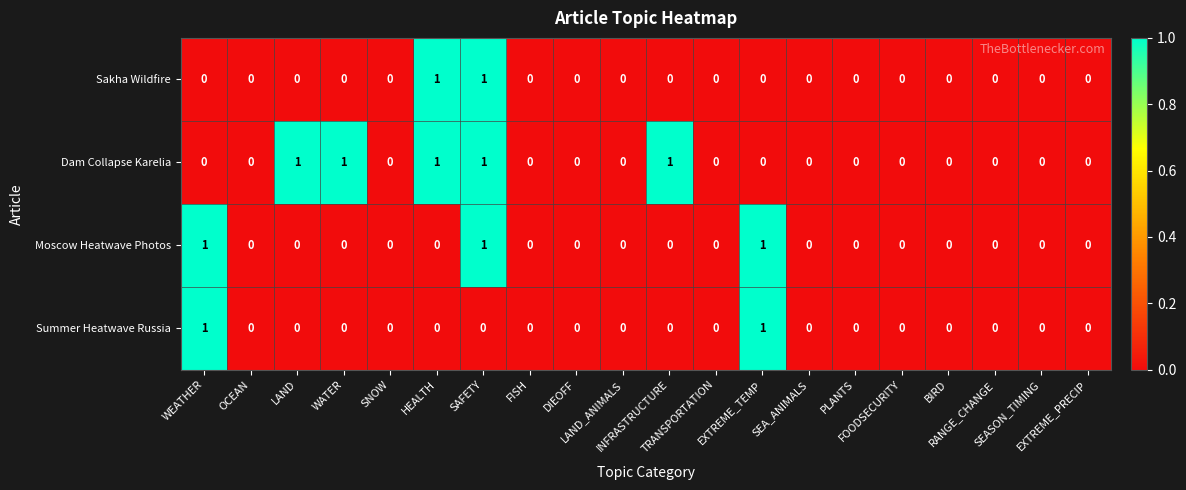

Which series has the largest total across all categories?

Dam Collapse Karelia